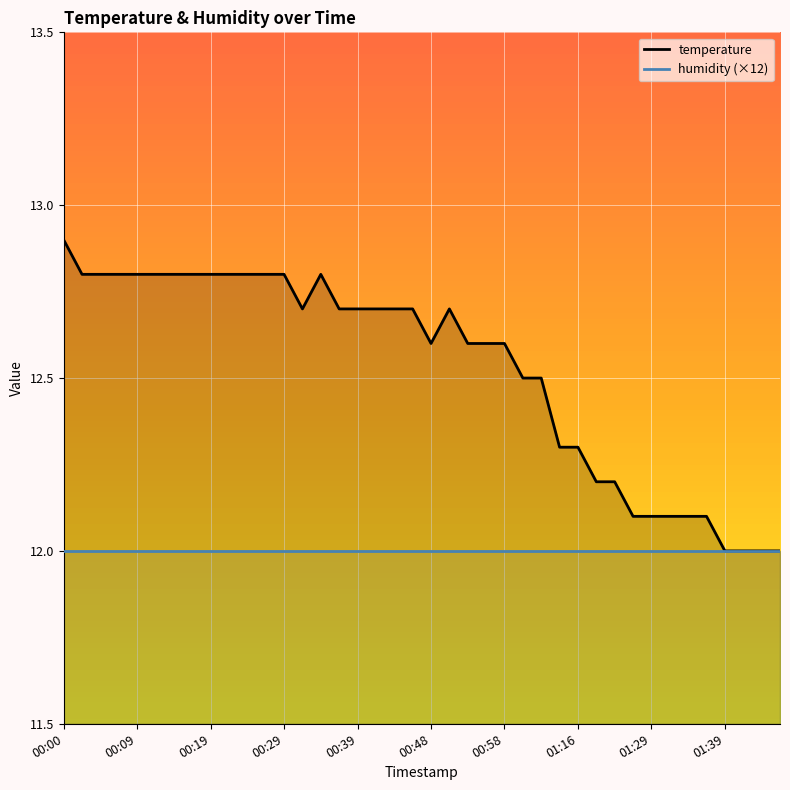

True or false: humidity (×12) and temperature cross at least once.

False